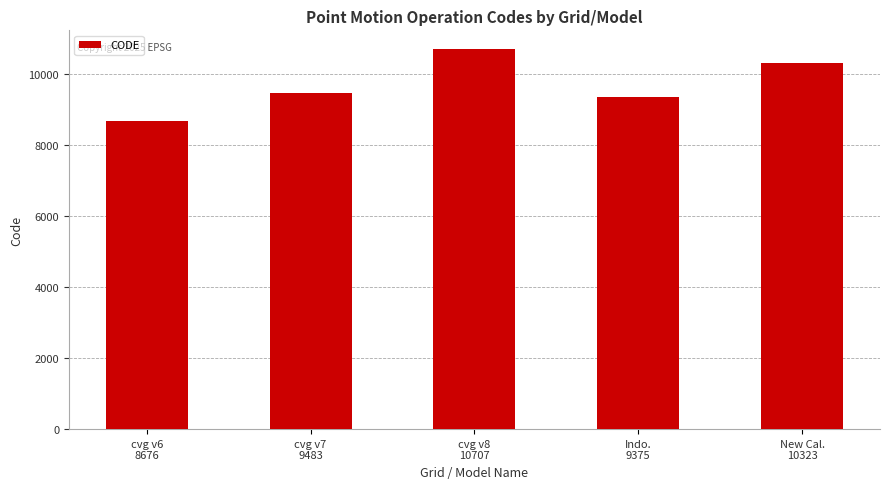

Reading left to right, transcribe all the data shown in this chart.

8676	9483	10707	9375	10323